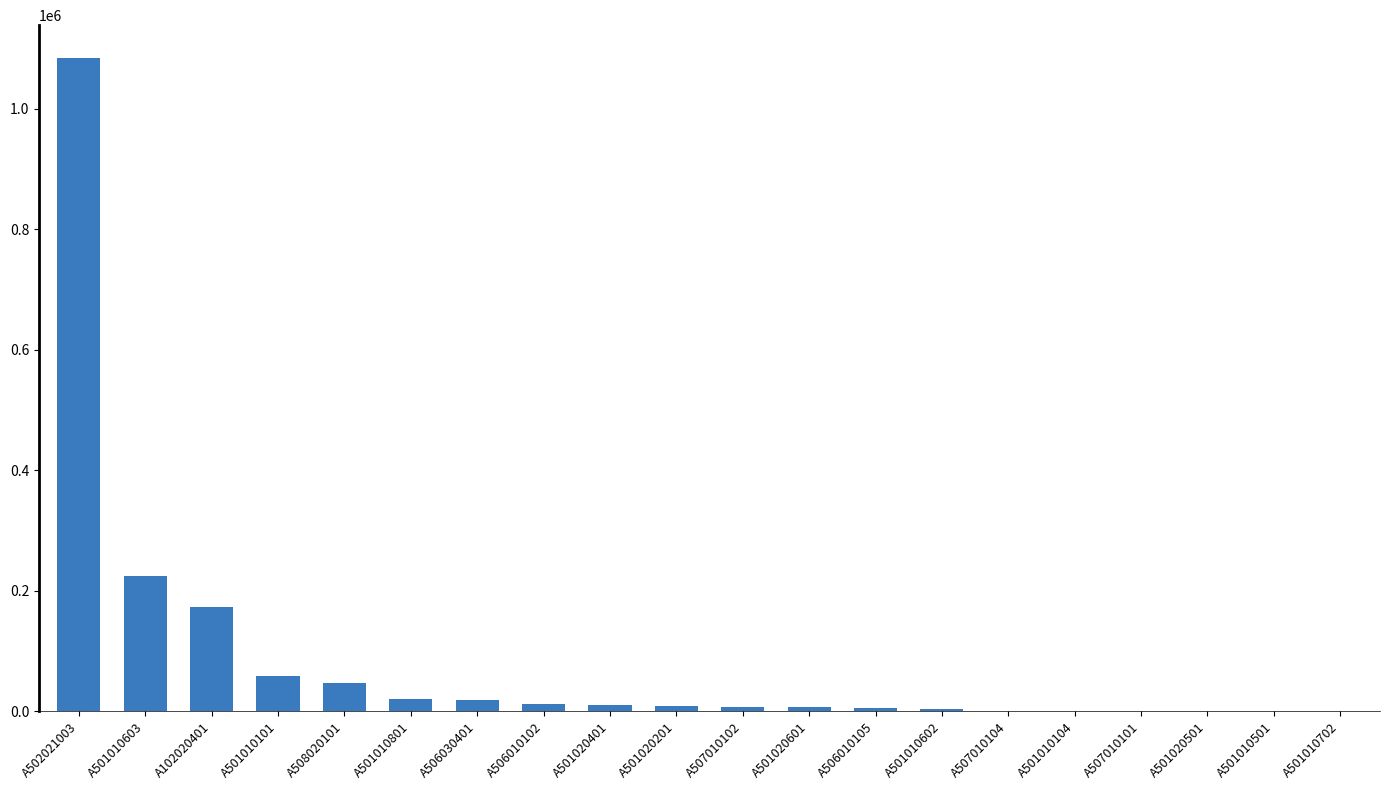

Are the bars horizontal?

No